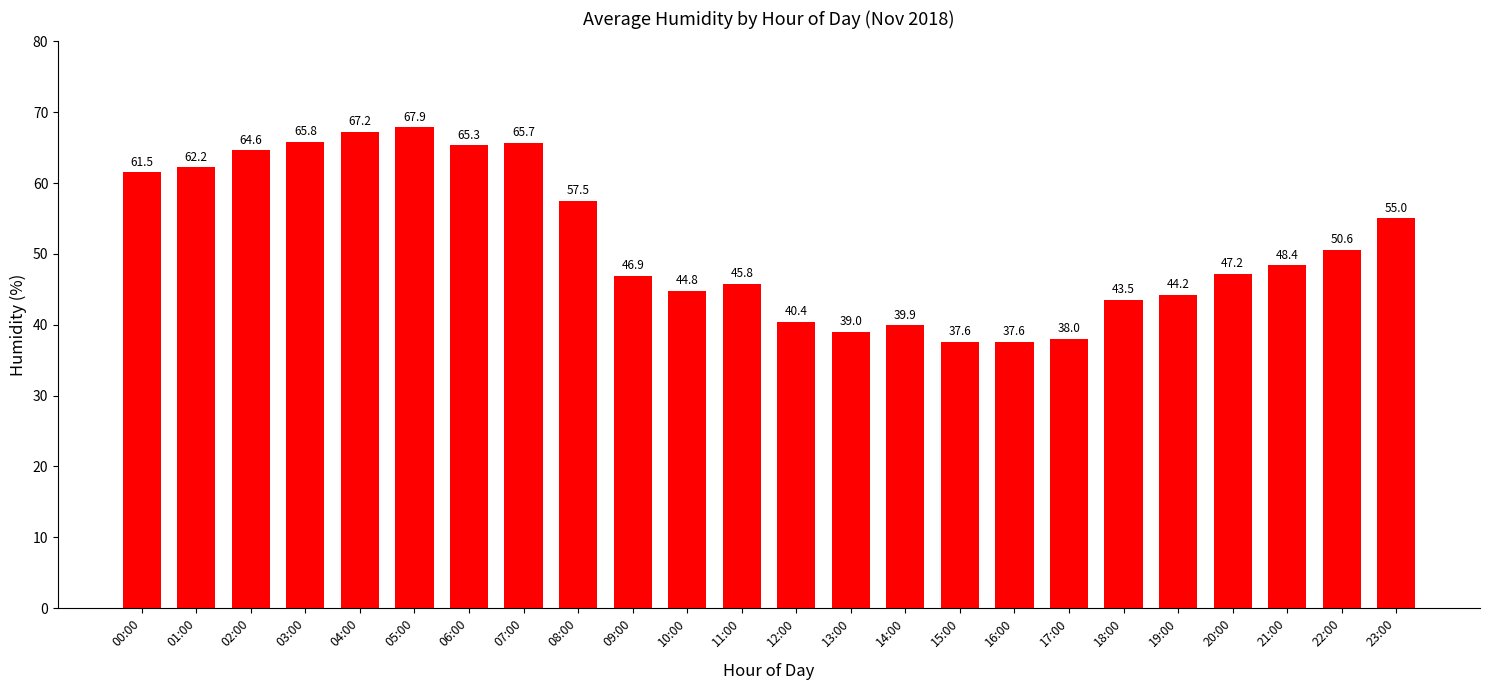

What is the difference between the values at 09:00 and 10:00?

2.1